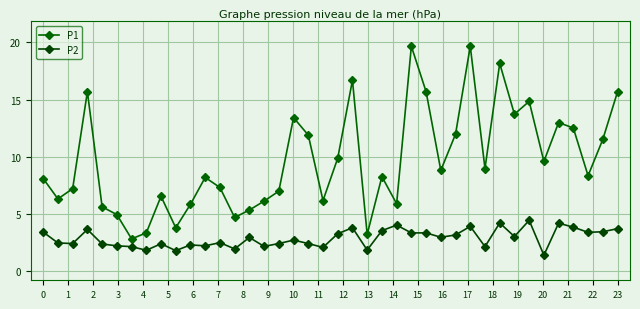

How many lines are shown in the chart?

2